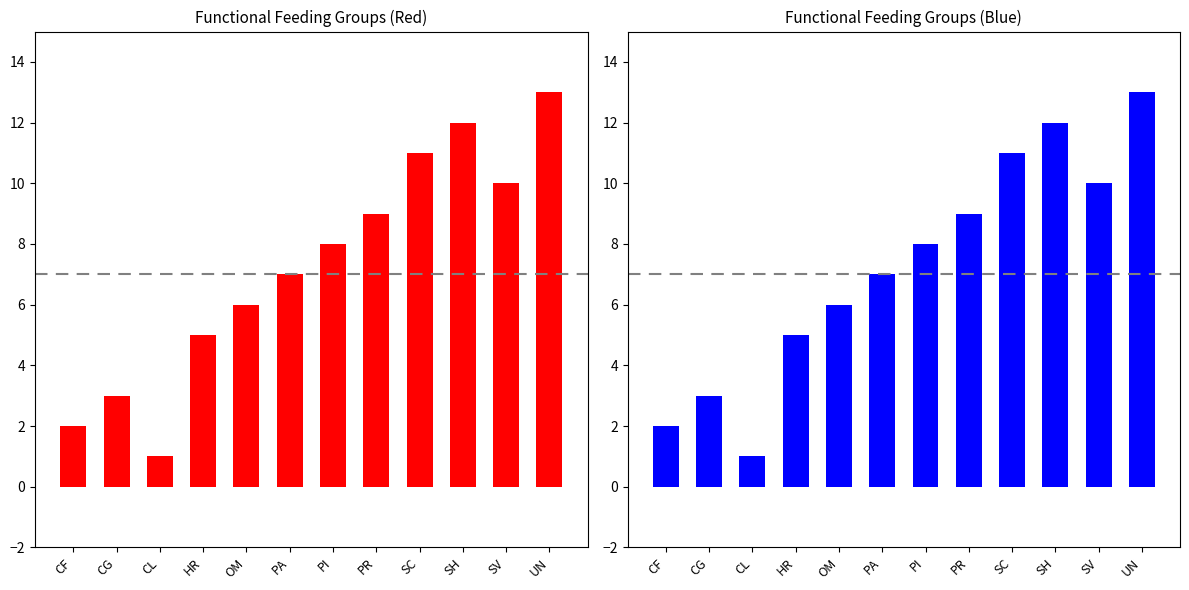

Rank the categories by value from highest to lowest.

UN, SH, SC, SV, PR, PI, PA, OM, HR, CG, CF, CL